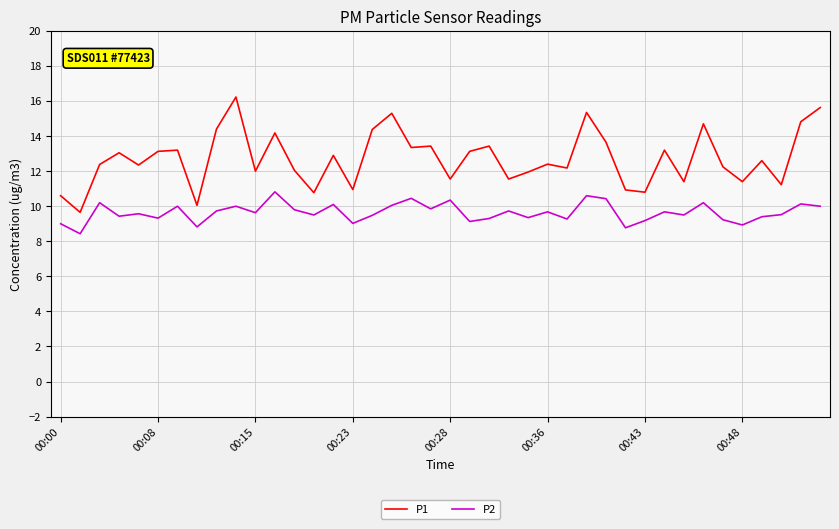

Which series has the largest range (max minus min)?

P1